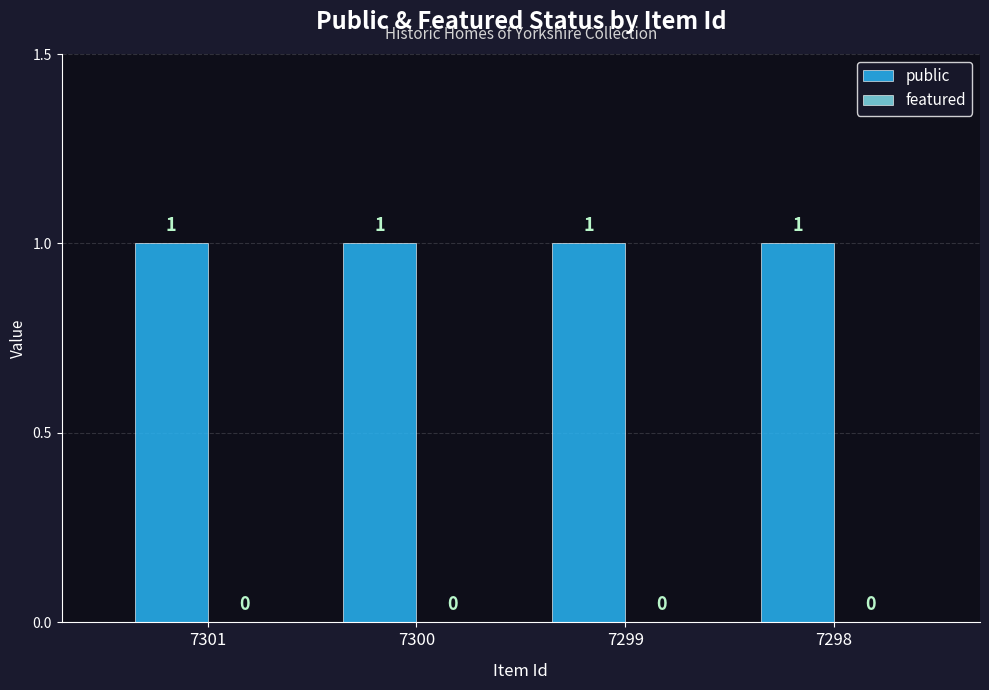

Count the number of categories in the chart.

4